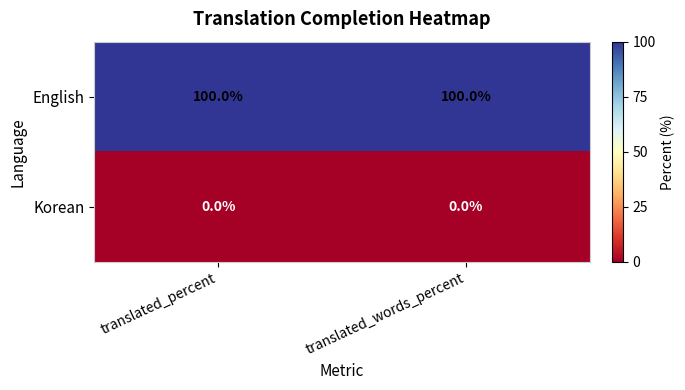

What is the maximum value shown in the chart?

100